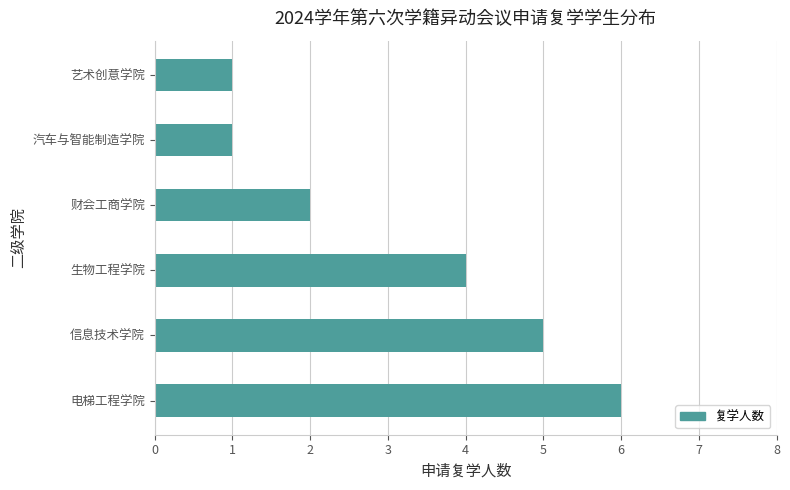

What is the change in value from 电梯工程学院 to 财会工商学院?

-4